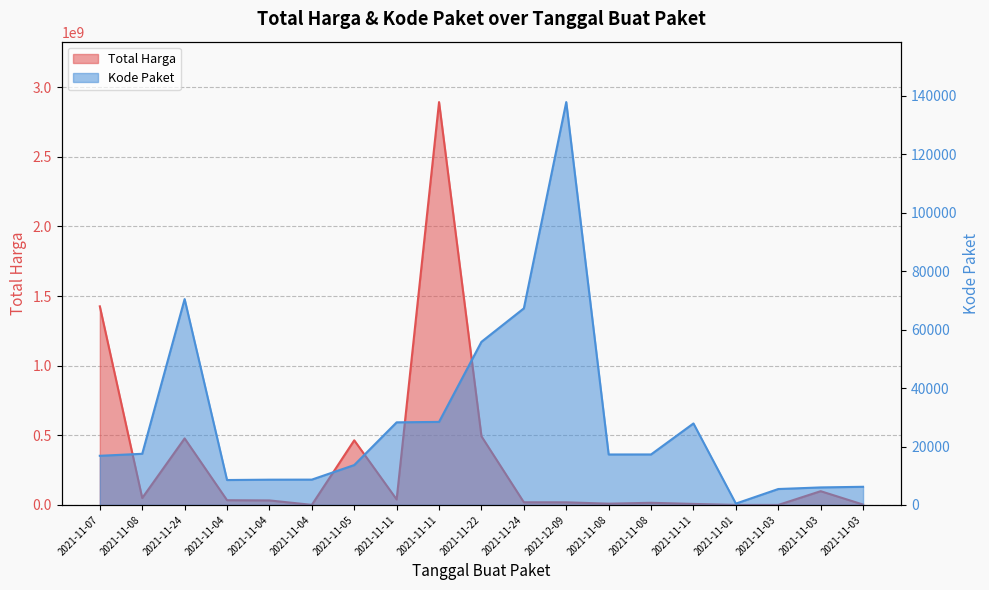

How many interior local valleys does the Kode Paket series have?

3